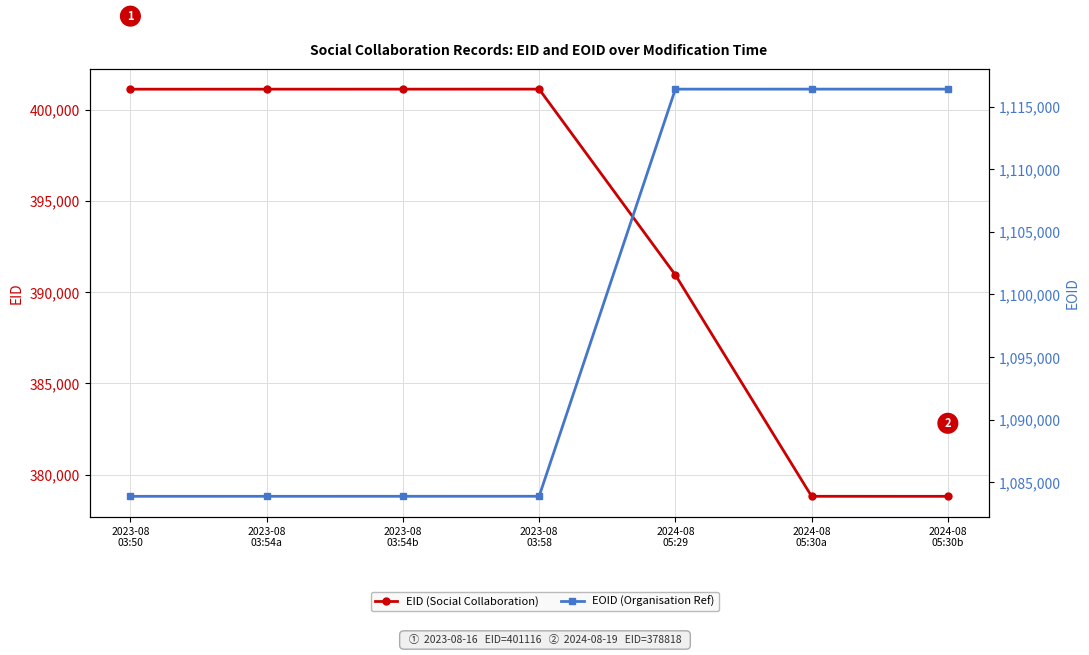

True or false: EOID has more than 0 interior local peaks.

False